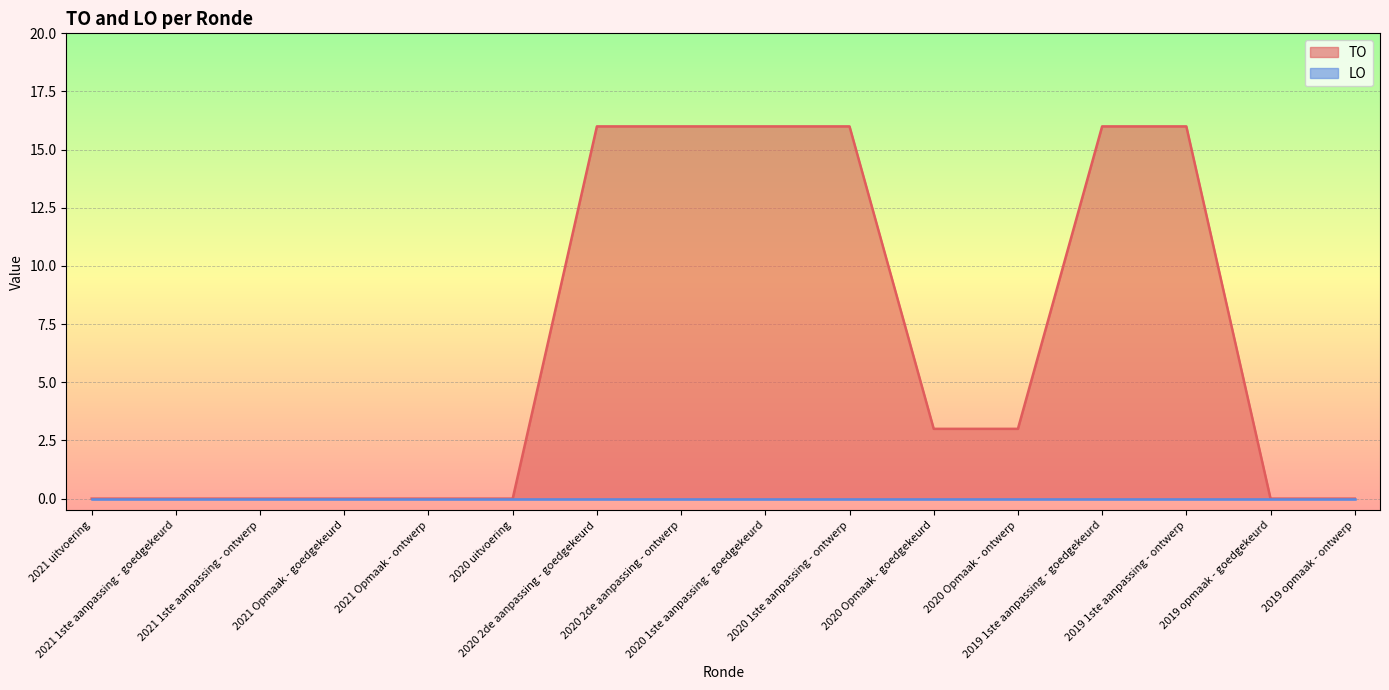

What is the value of the 10th point from the left?

16